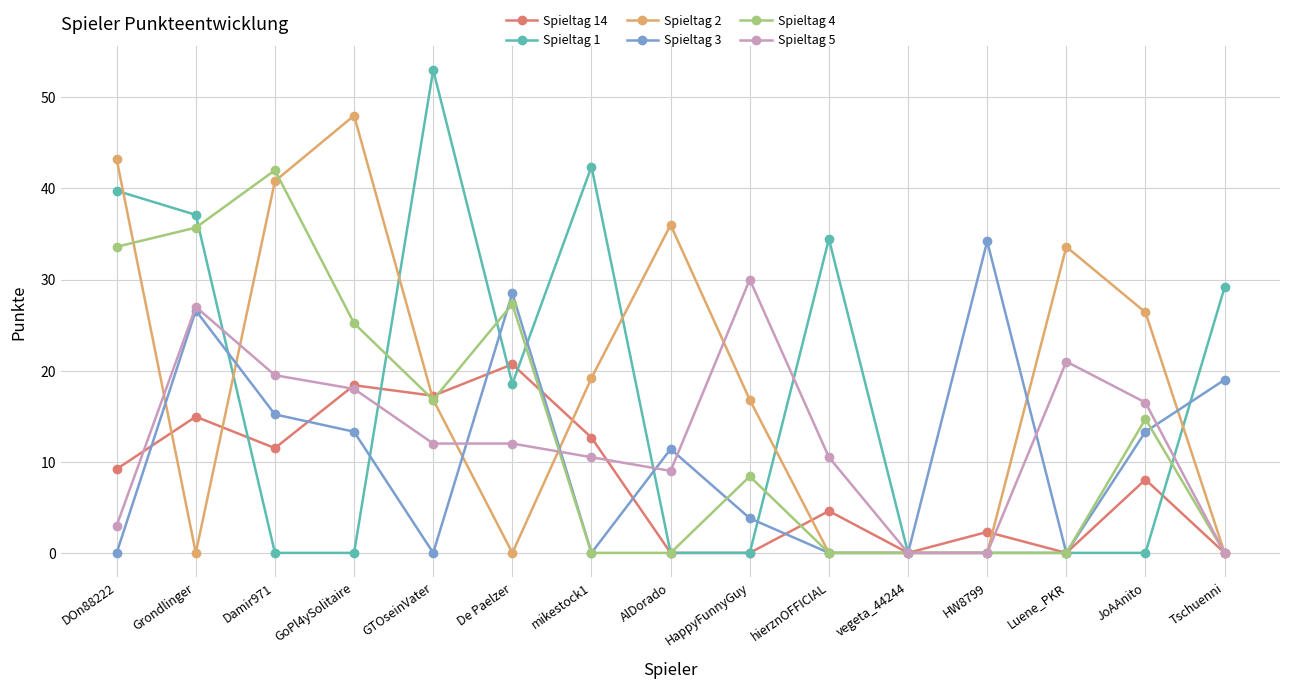

The Spieltag 5 series shows 3.0 at DOn88222. True or false?

True